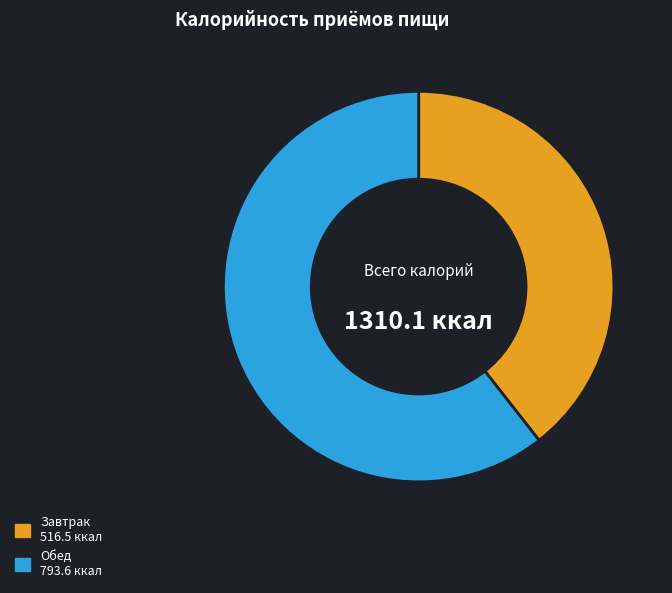

Rank the categories by value from lowest to highest.

Завтрак, Обед